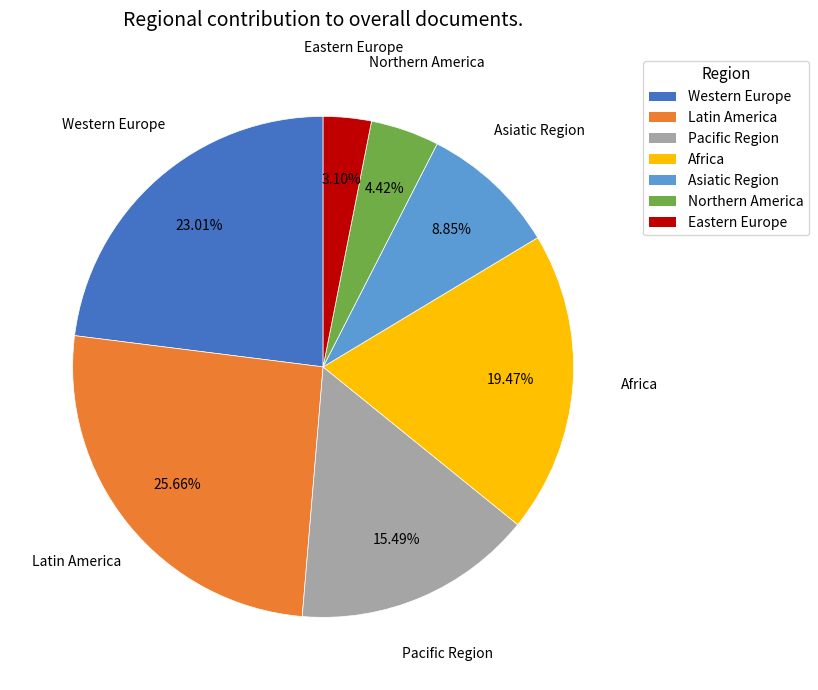

What is the smallest slice in the pie chart?

Eastern Europe